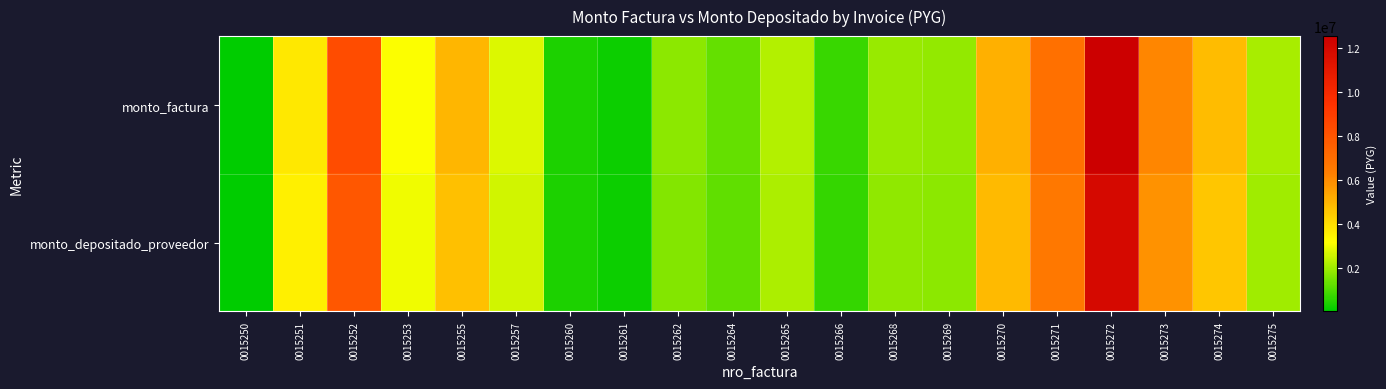

Which series changed the most between 0015251 and 0015268?

monto_factura